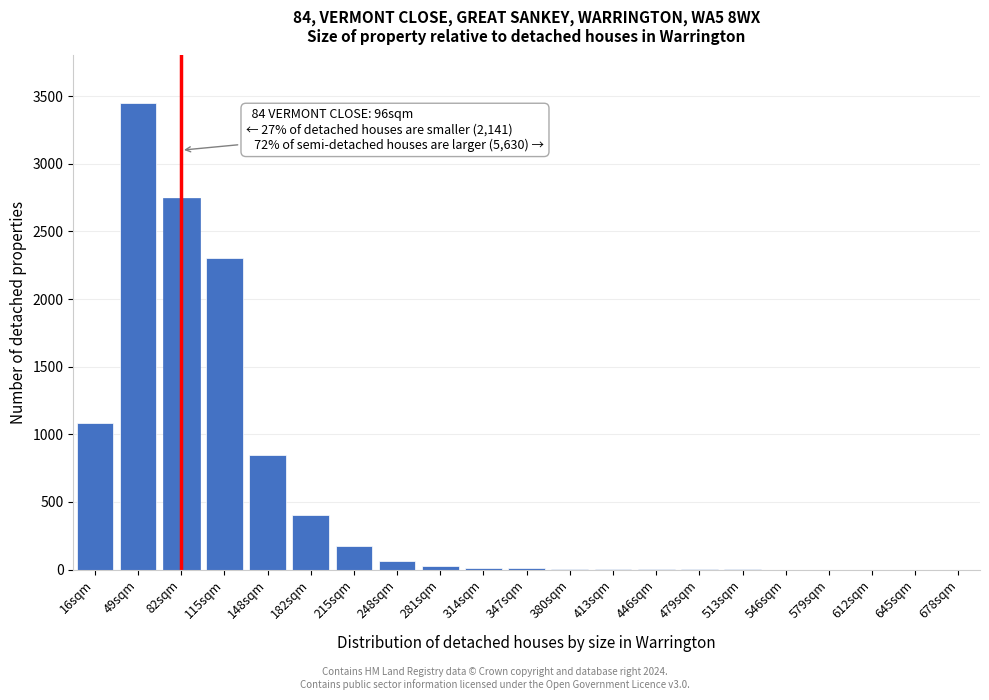

Approximately how many times larger is the value at 82sqm compared to 215sqm?

15.7